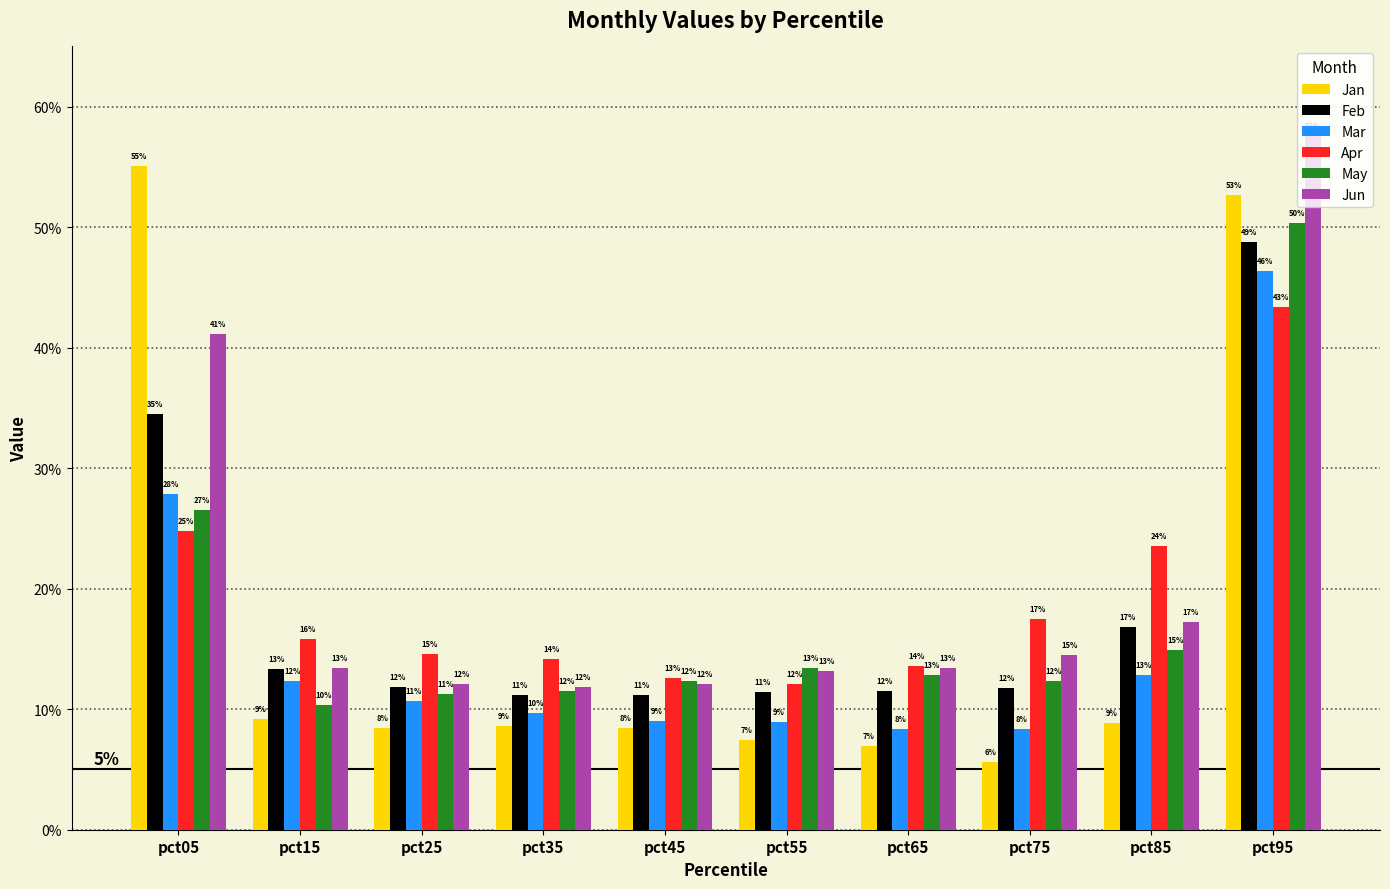

Is it true that Feb equals 0.1 at pct45?

True